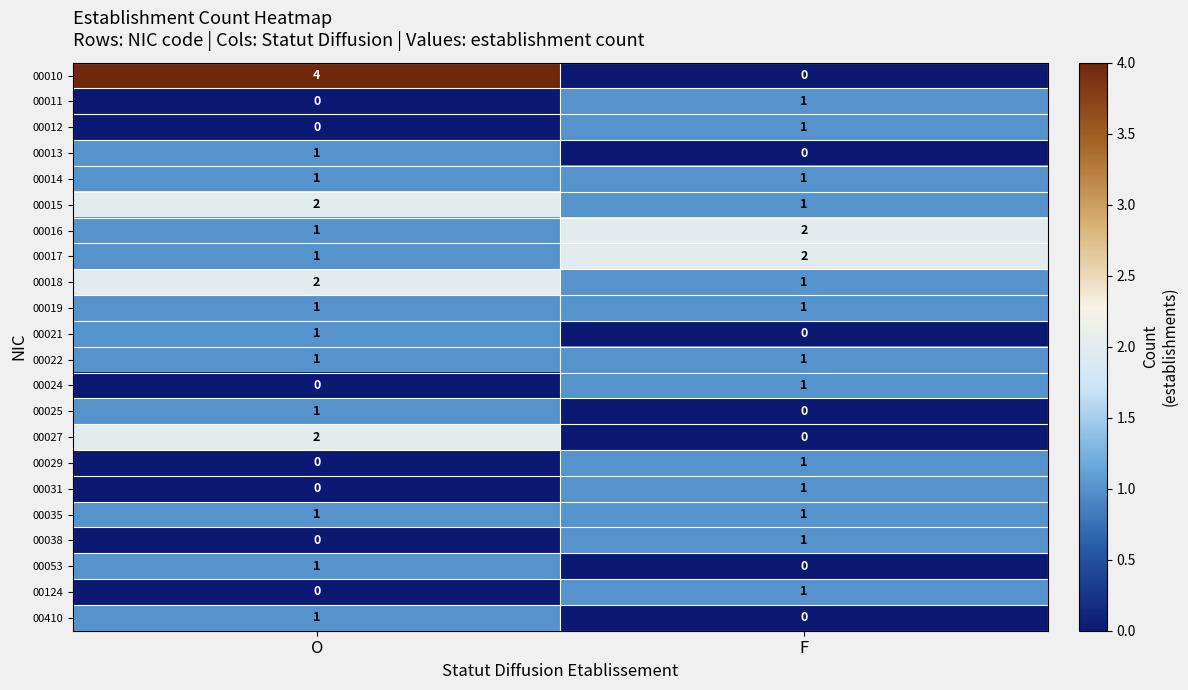

Is it true that 00124 equals 1 at O?

False